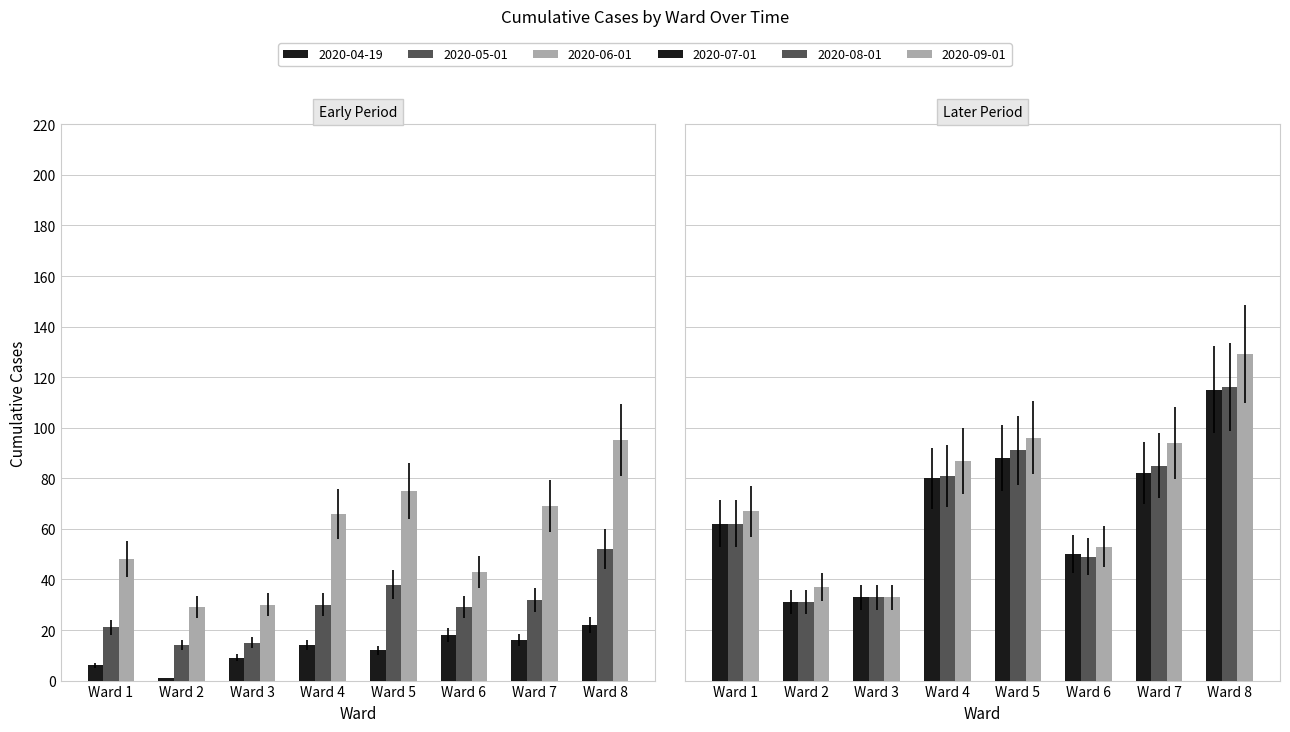

What is the difference between the 2020-07-01 values at Ward 3 and Ward 8?

82